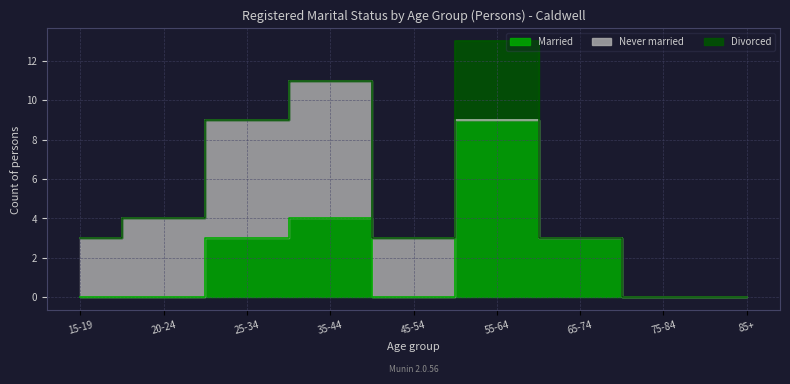

Between 35-44 and 45-54, which is larger?

35-44